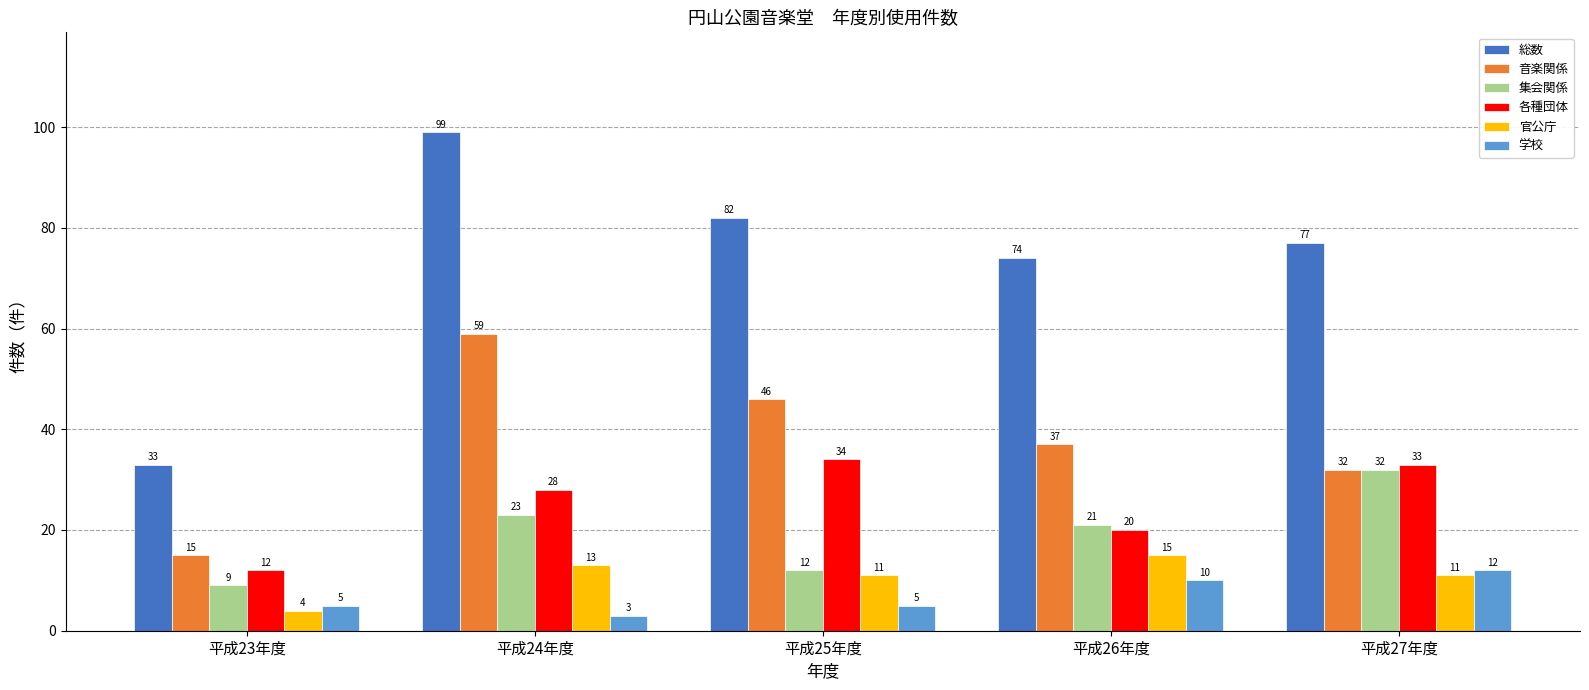

How many groups of bars are there?

5